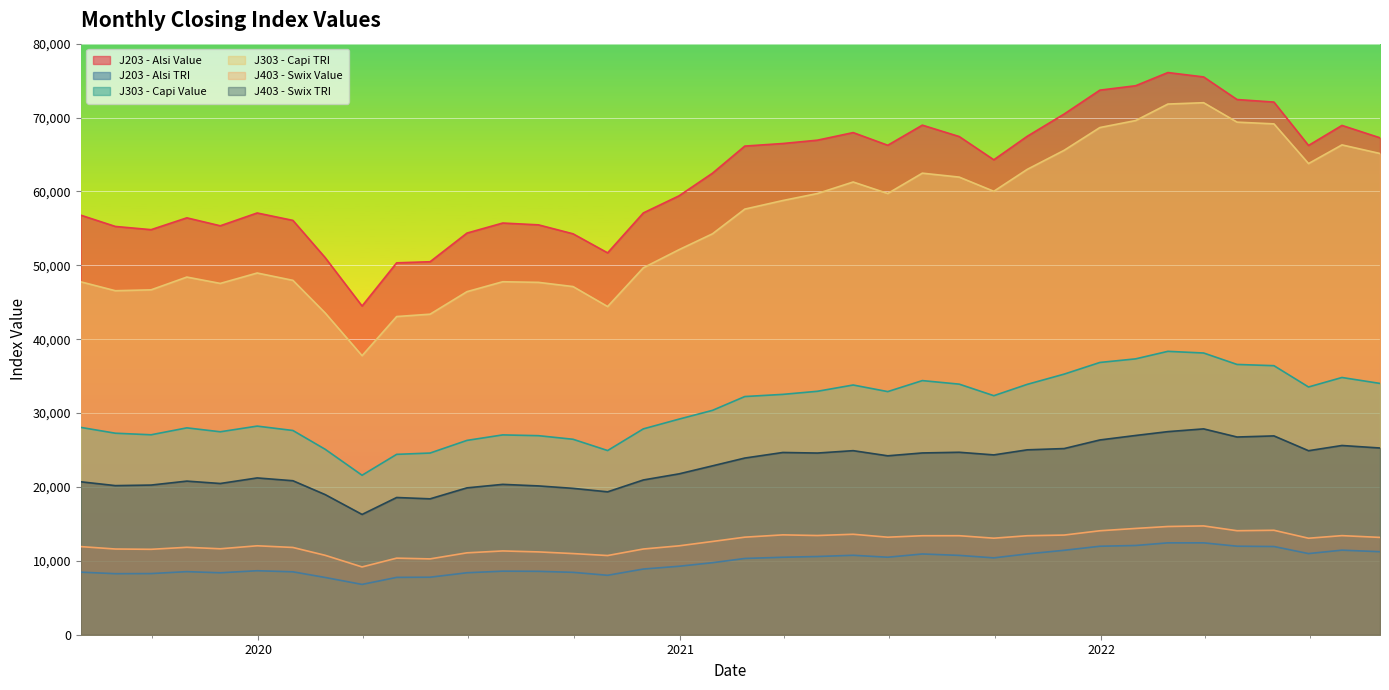

At how many categories does at least one series exceed 8820?

38